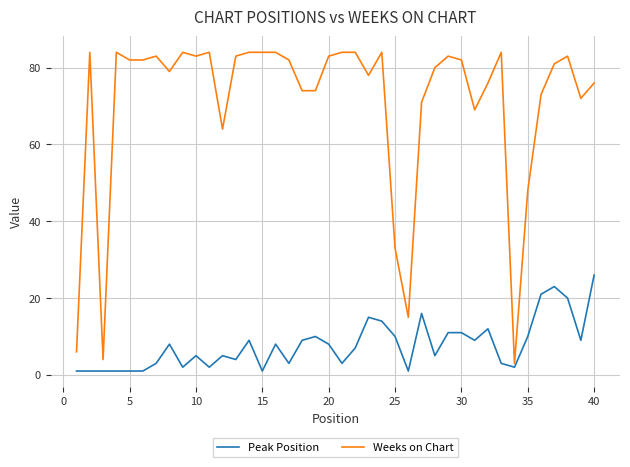

What is the smallest value displayed?

1